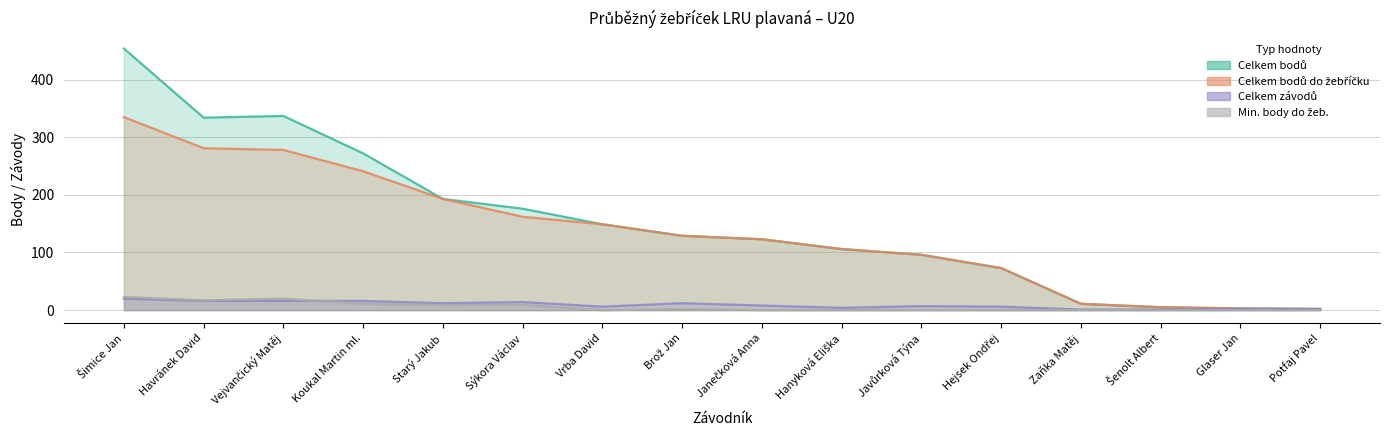

Is the value of Min. body do žeb. at Hejsek Ondřej greater than the value of Celkem závodů at Hejsek Ondřej?

No